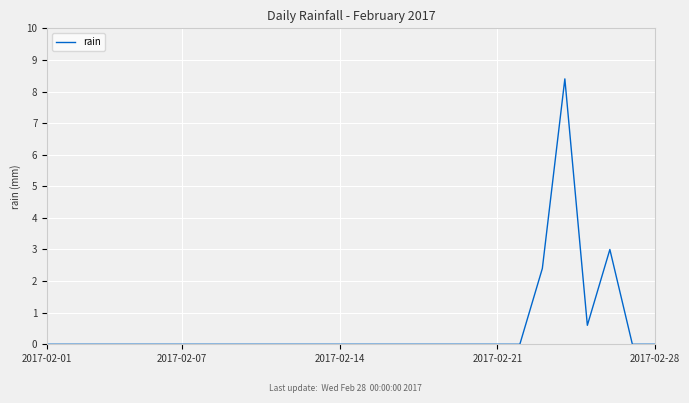

What is the maximum value shown in the chart?

8.4